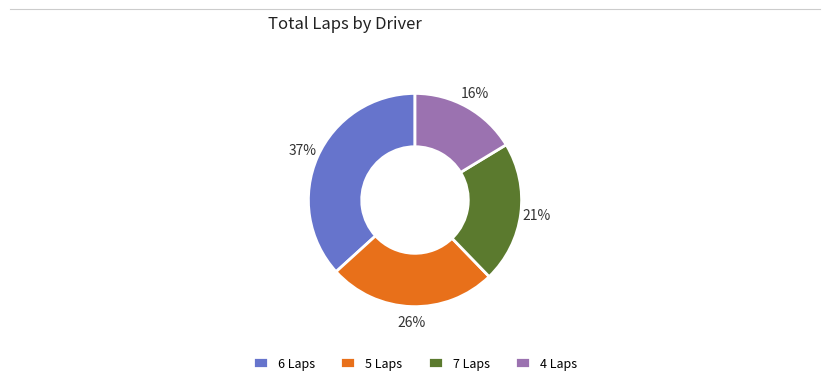

To the nearest percent, what percentage of the pie is 7 Laps?

21%